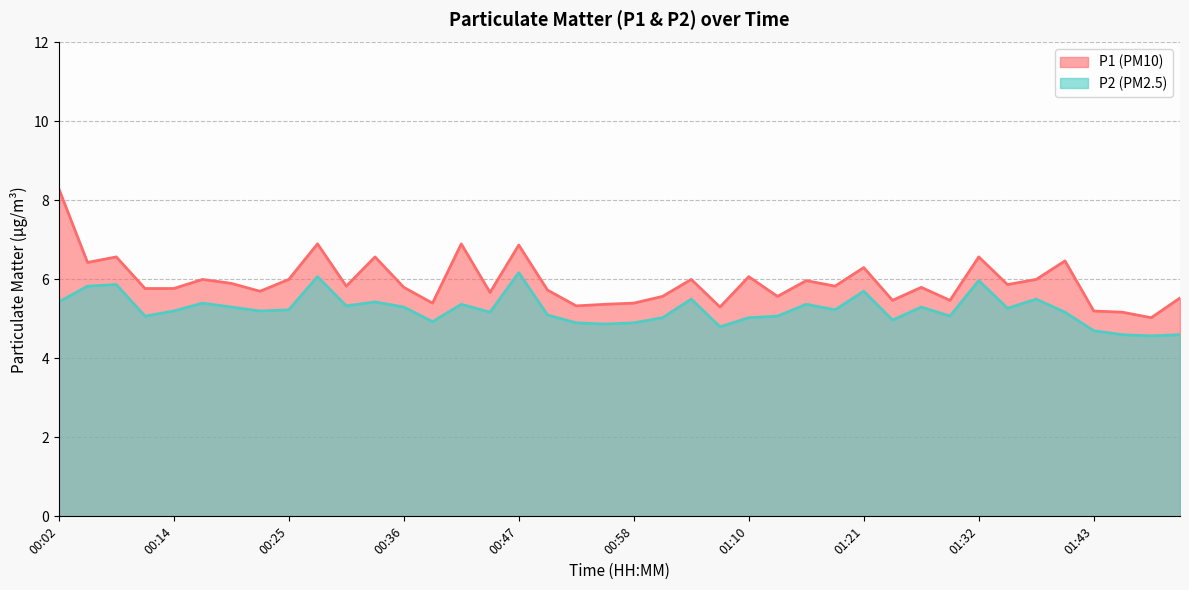

List the labels in order of P1 value, largest first.

00:02, 00:28, 00:42, 00:47, 00:08, 00:33, 01:32, 01:40, 00:05, 01:21, 01:10, 00:16, 00:25, 01:04, 01:38, 01:15, 00:19, 01:35, 00:30, 01:18, 00:36, 01:26, 00:11, 00:14, 00:50, 00:22, 00:44, 01:01, 01:12, 01:52, 01:24, 01:29, 00:39, 00:58, 00:56, 00:53, 01:07, 01:43, 01:46, 01:49